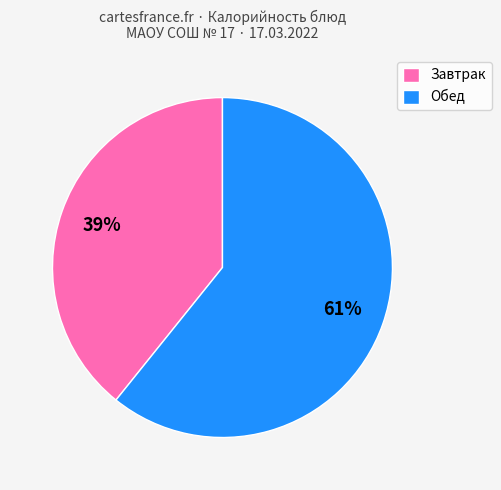

To the nearest percent, what is the average slice percentage?

50%